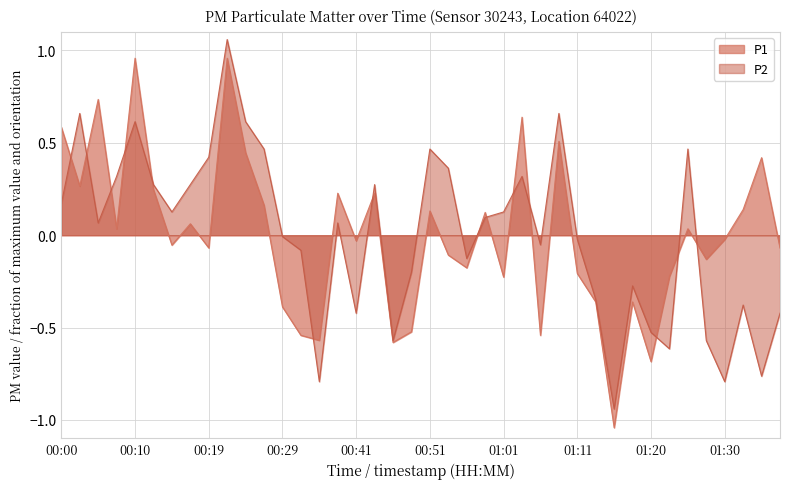

Which series has the largest total across all categories?

P2